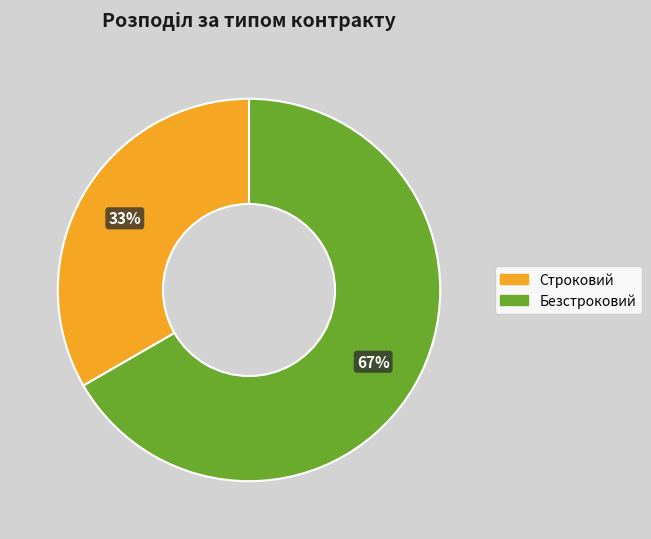

Is the sum of Безстроковий and Строковий greater than half?

Yes